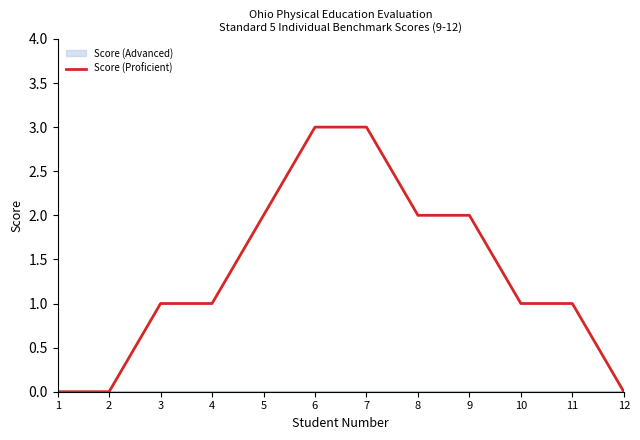

How many values are between 1 and 2?

7